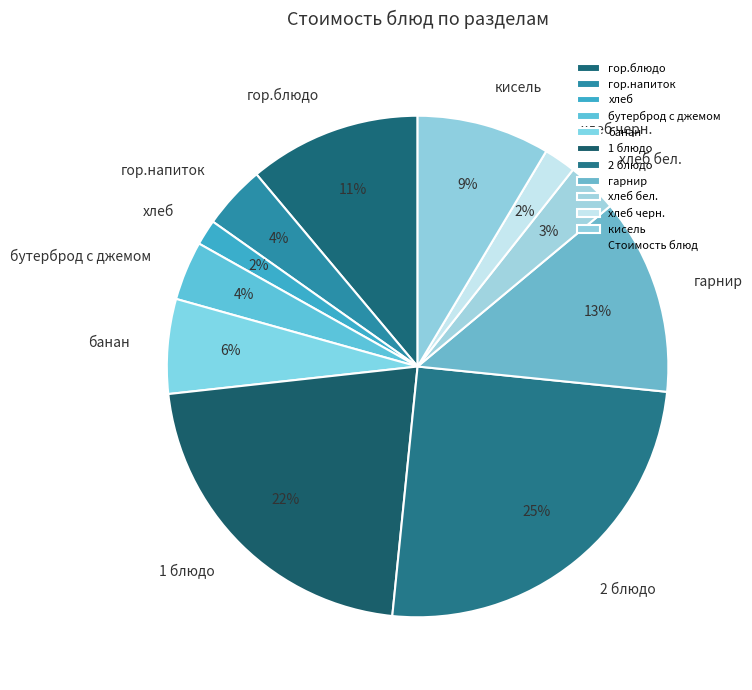

Is the sum of гарнир and хлеб бел. greater than half?

No